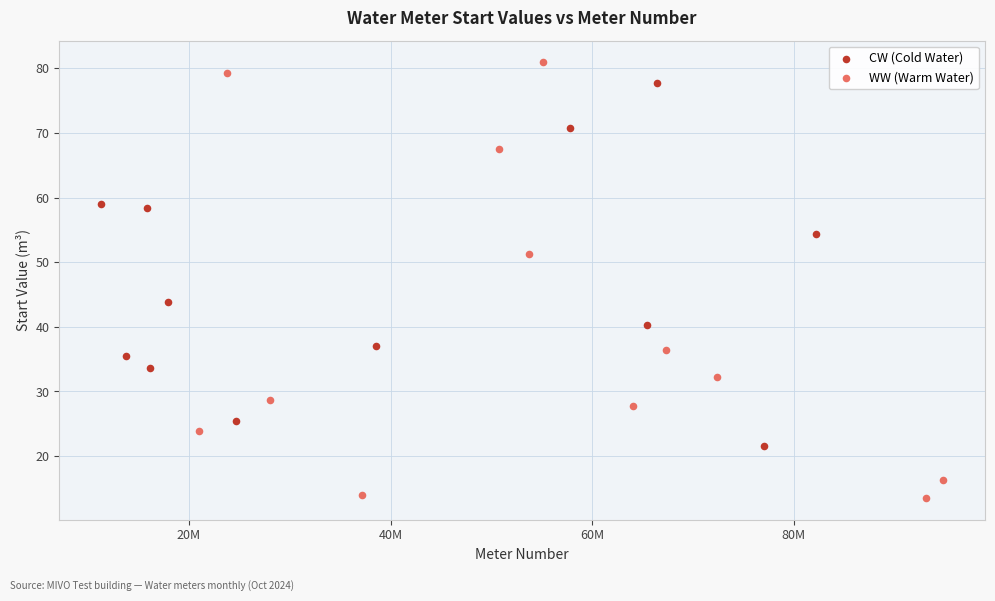

Which series contains the lowest Y value?

WW (Warm Water)